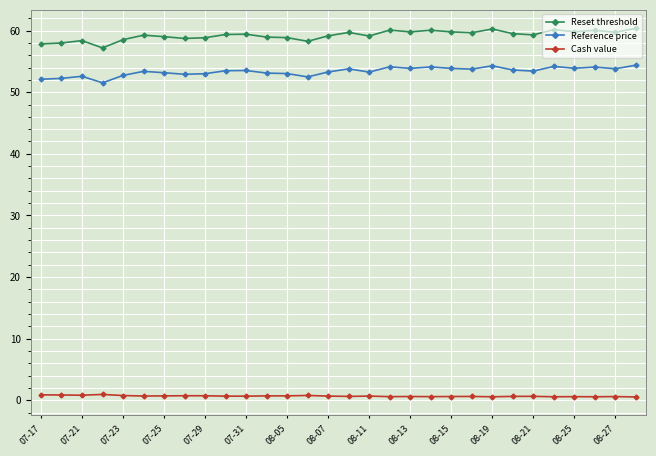

What is the difference between the maximum and second lowest values in the Reset threshold series?

2.5